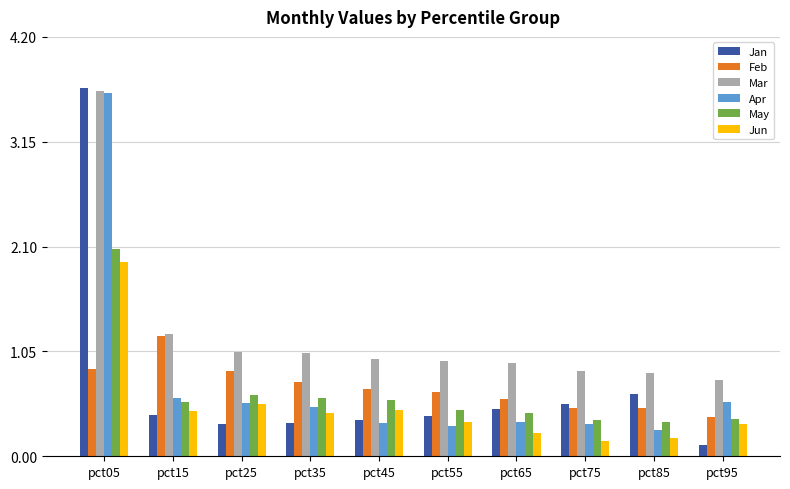

At which label does Jun reach its peak?

pct05